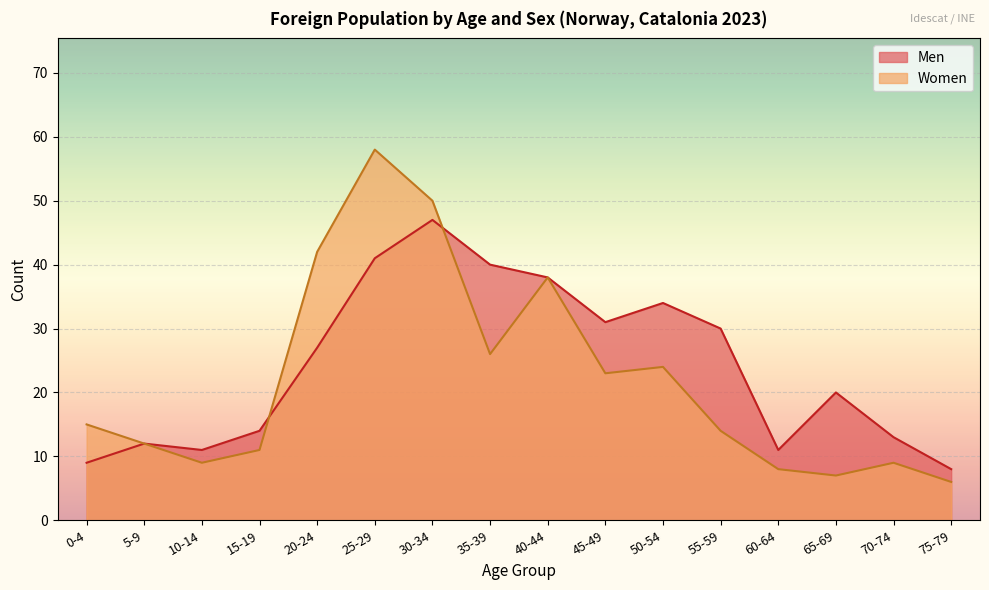

Is it true that Women equals 7 at 65-69?

True